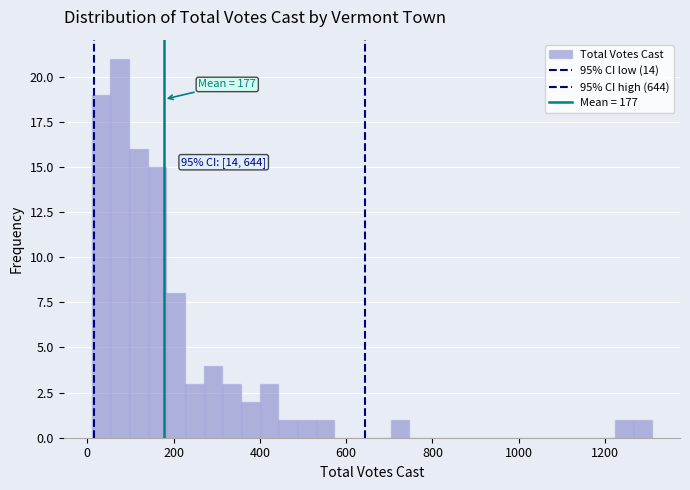

Around what value on the x-axis is the tallest bar? Give the approximate position of its centre, as read against the axis.

80